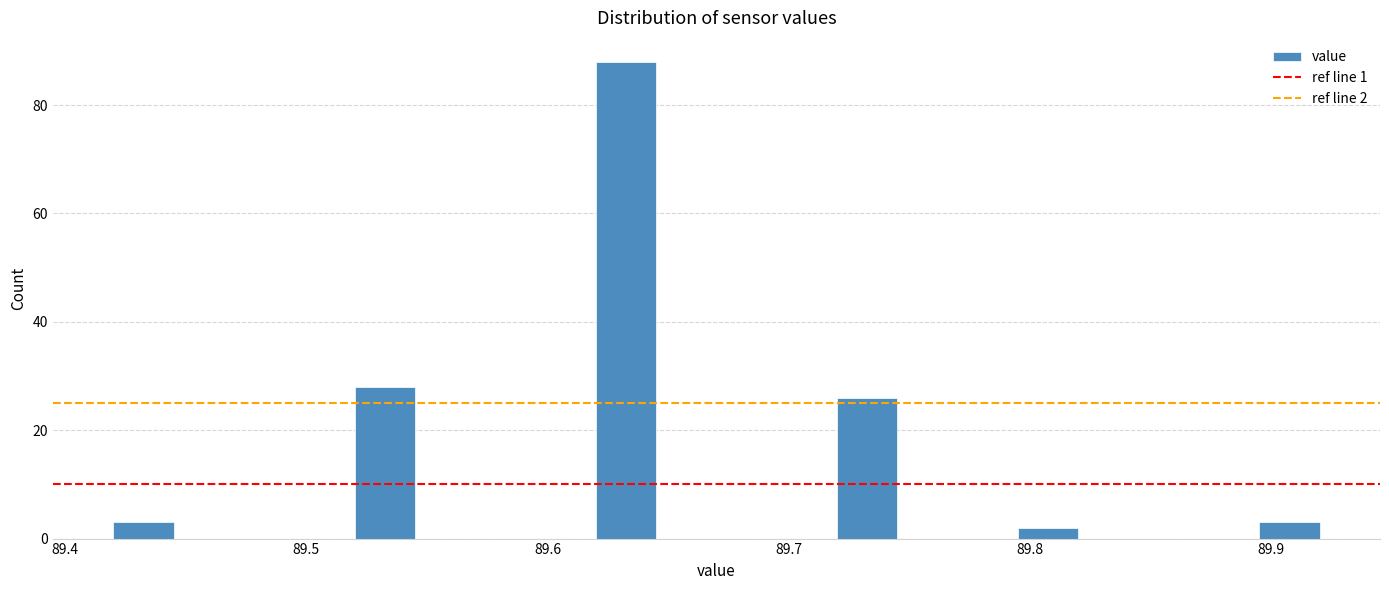

Read against the x-axis, roughly where is the centre of the tallest bar?

89.63